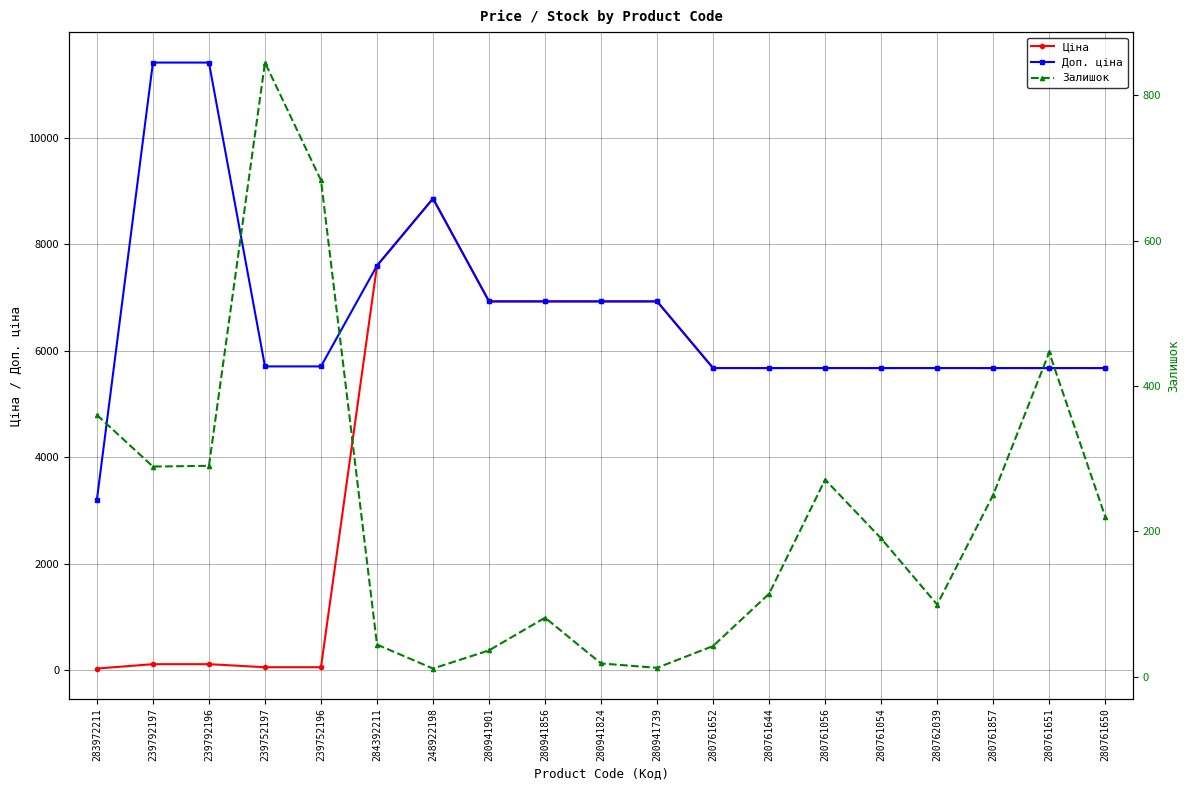

At which category is the sum across all series the highest?

248922198